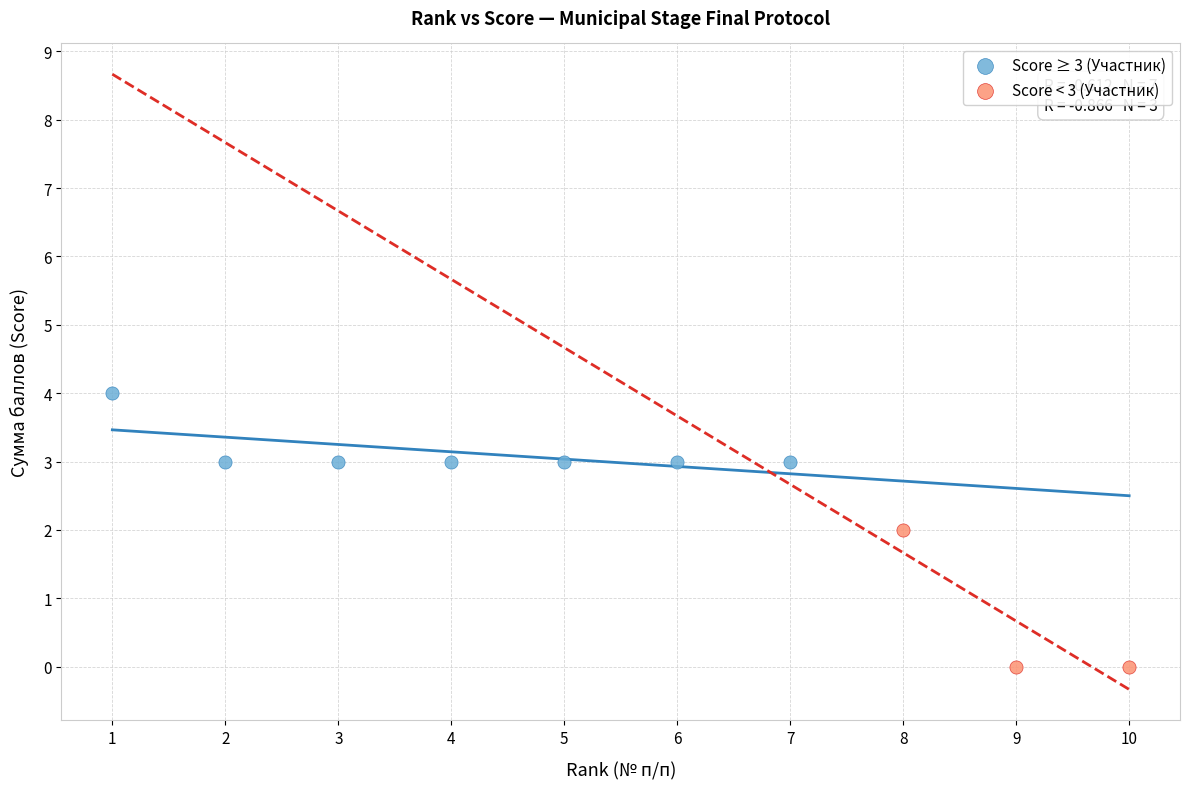

Which series reaches the minimum Y coordinate?

Score < 3 (Участник)